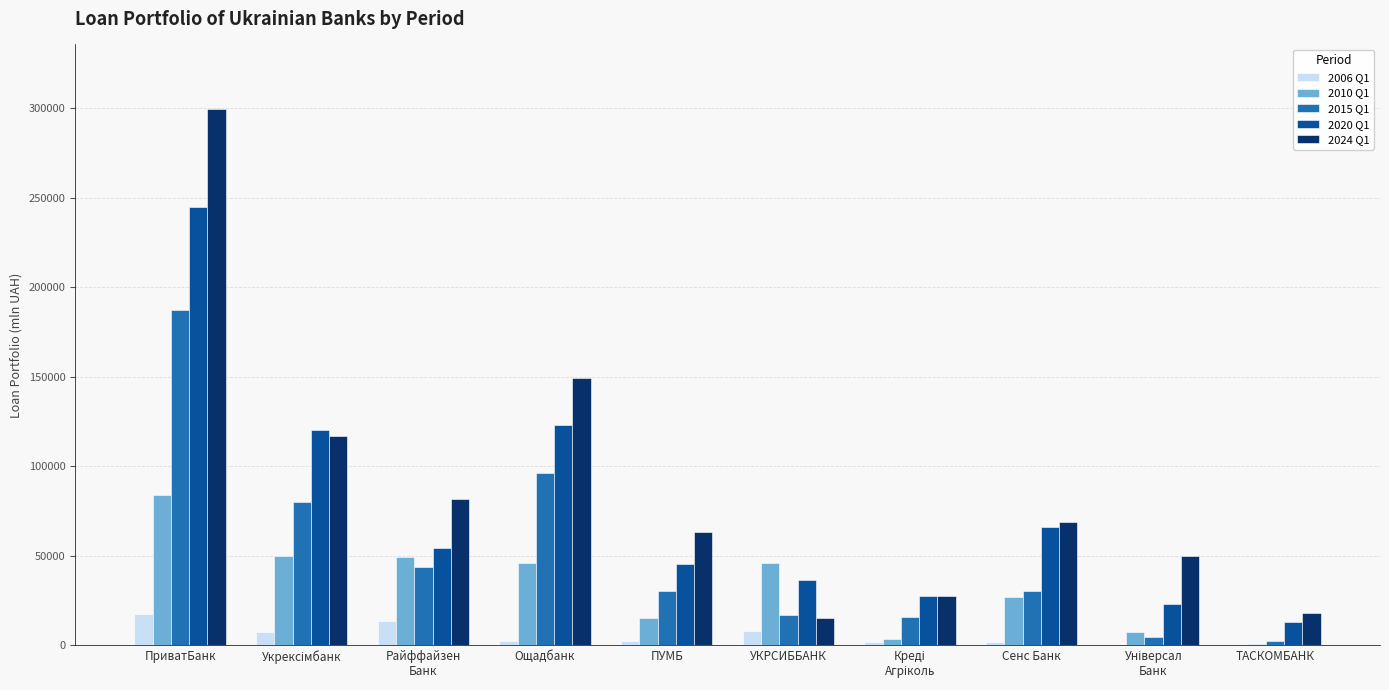

Which category has the highest value across all series?

ПриватБанк